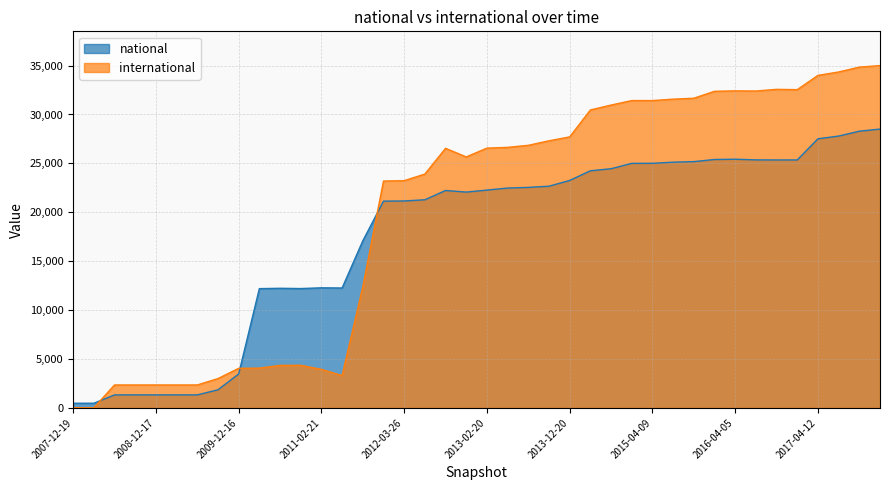

How many interior local valleys does the national series have?

4